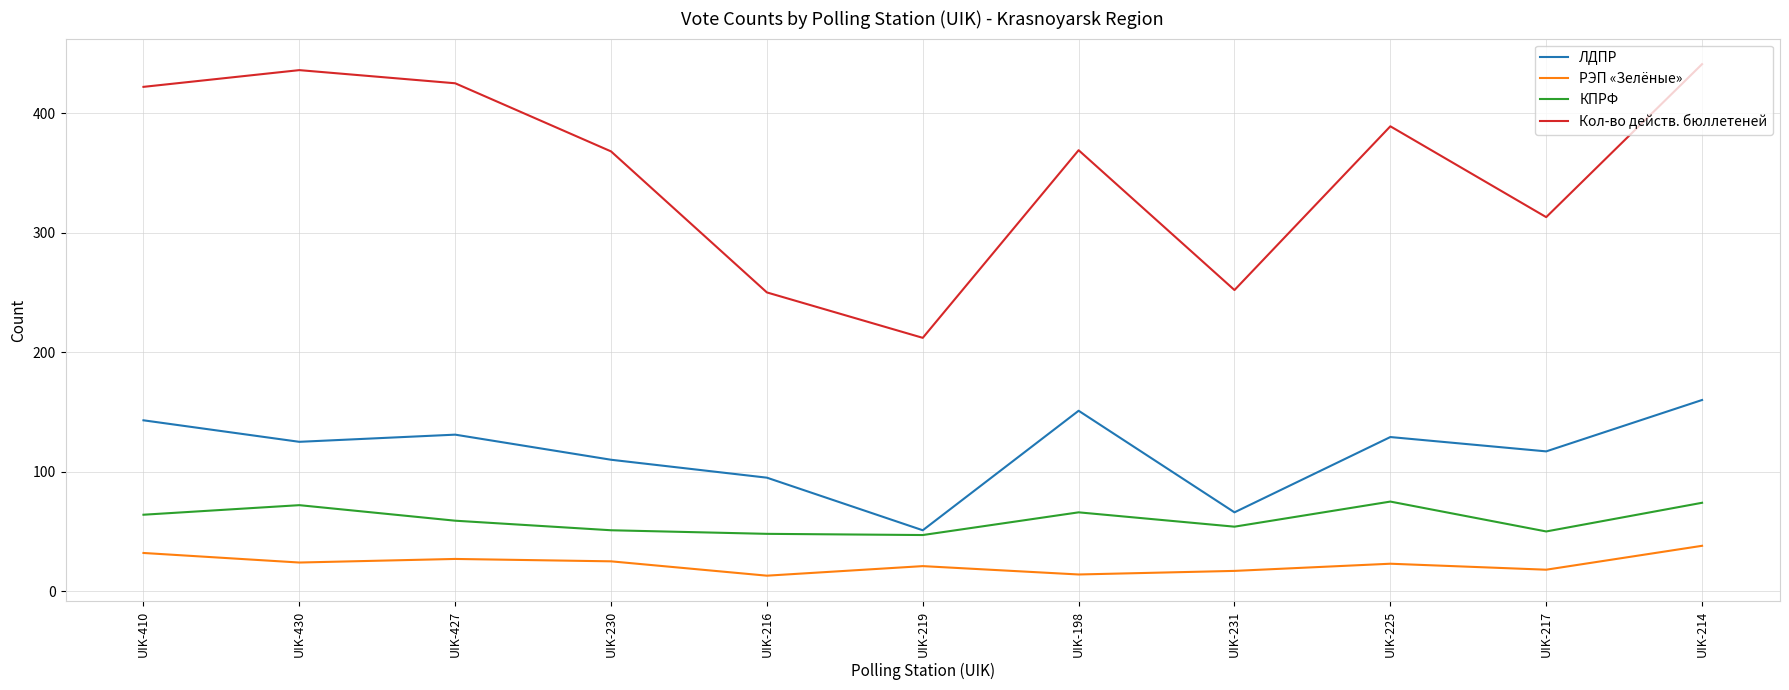

What value does the РЭП «Зелёные» series have at UIK-231?

17